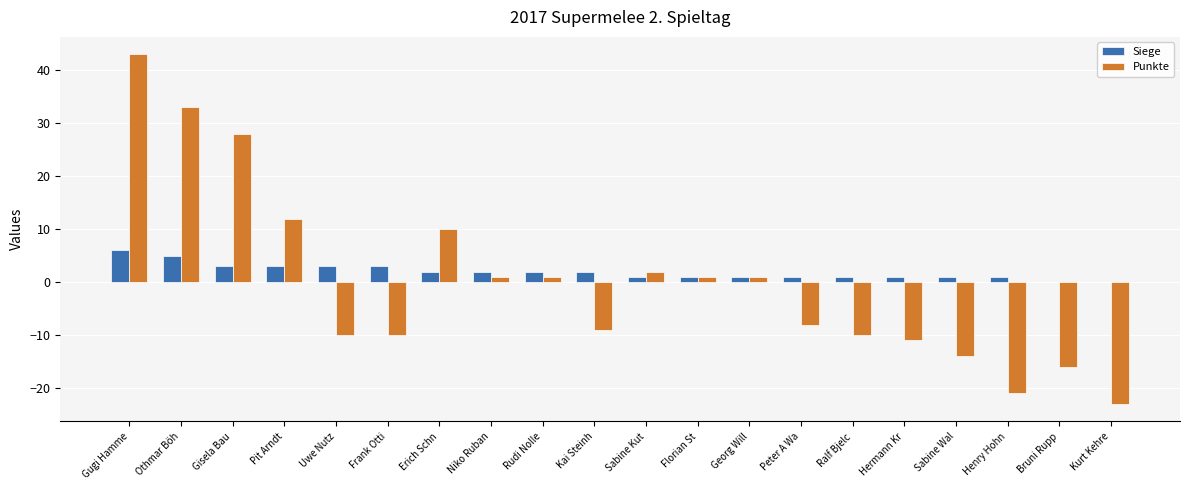

Is it true that Siege equals 2 at Niko Ruban?

True